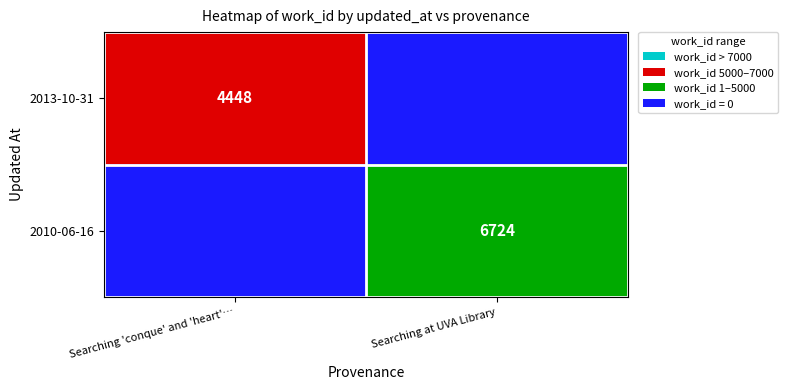

Is it true that 2013-10-31 equals 1983 at Searching 'conque' and 'heart'…?

False